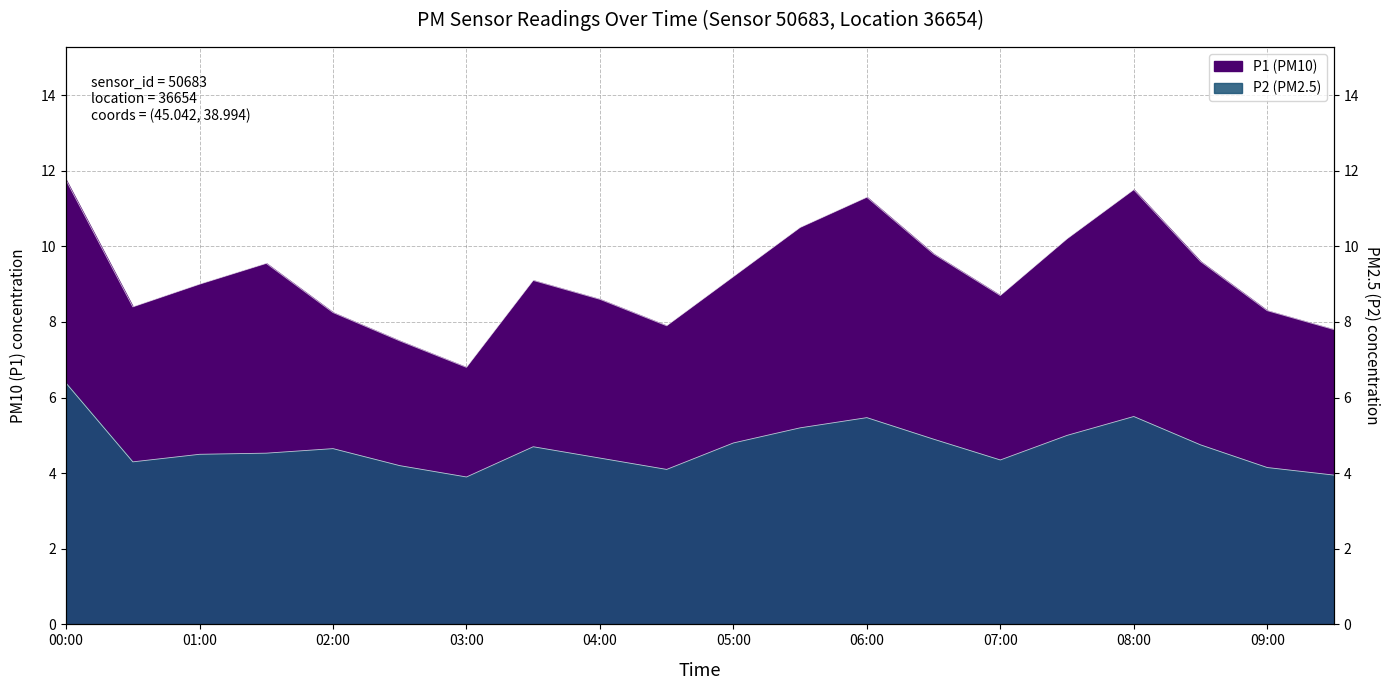

What is the approximate value of P1 at 05:00?

9.2